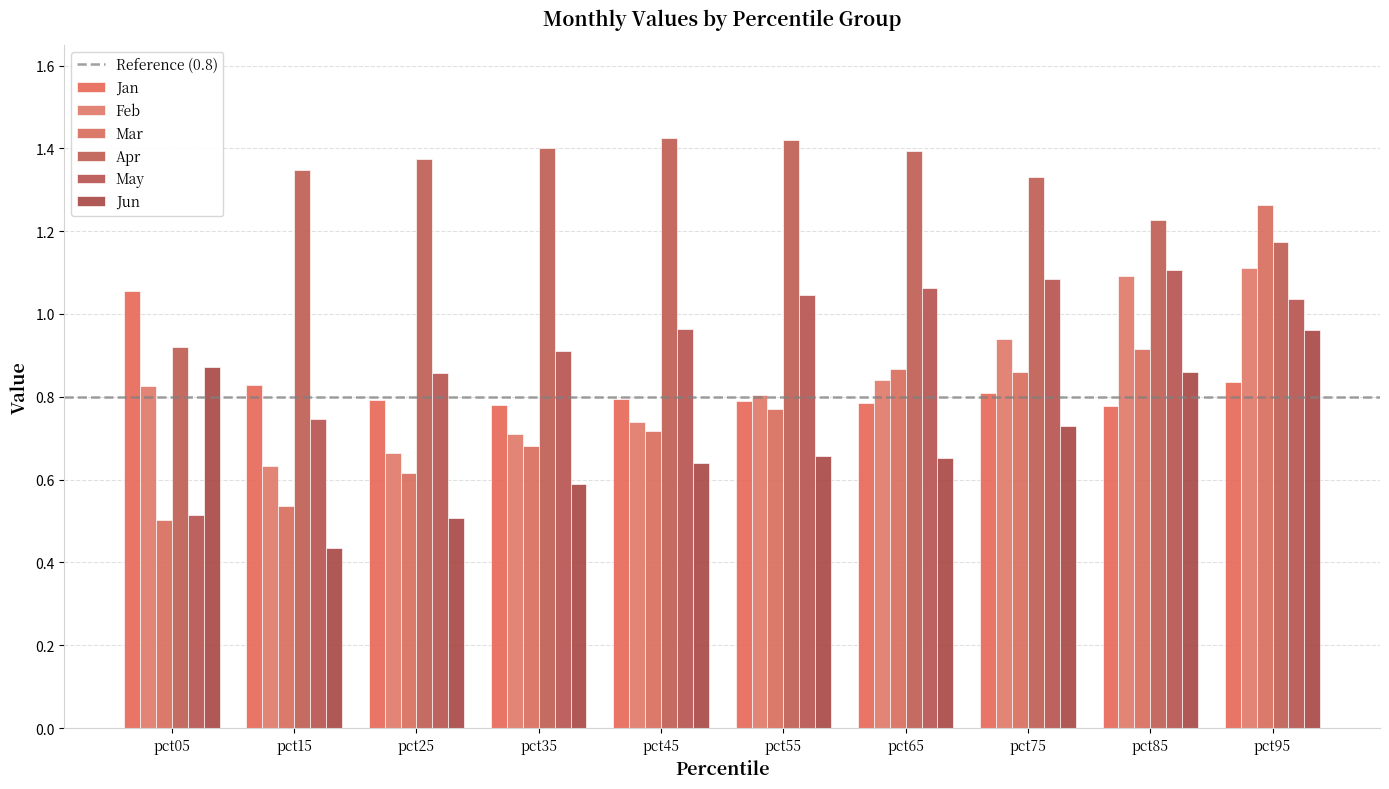

What is the maximum value for Feb?

1.1